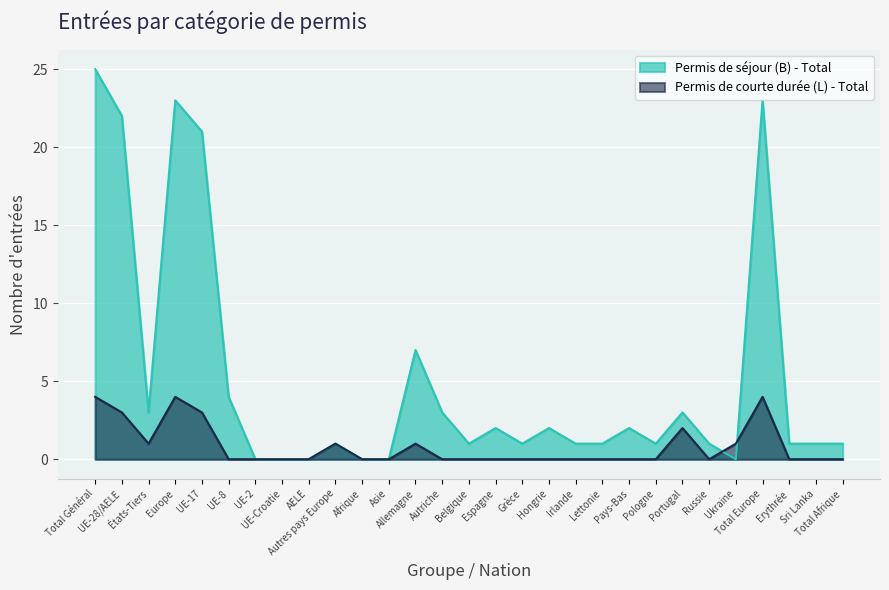

Which category has the lowest value across all series?

UE-2